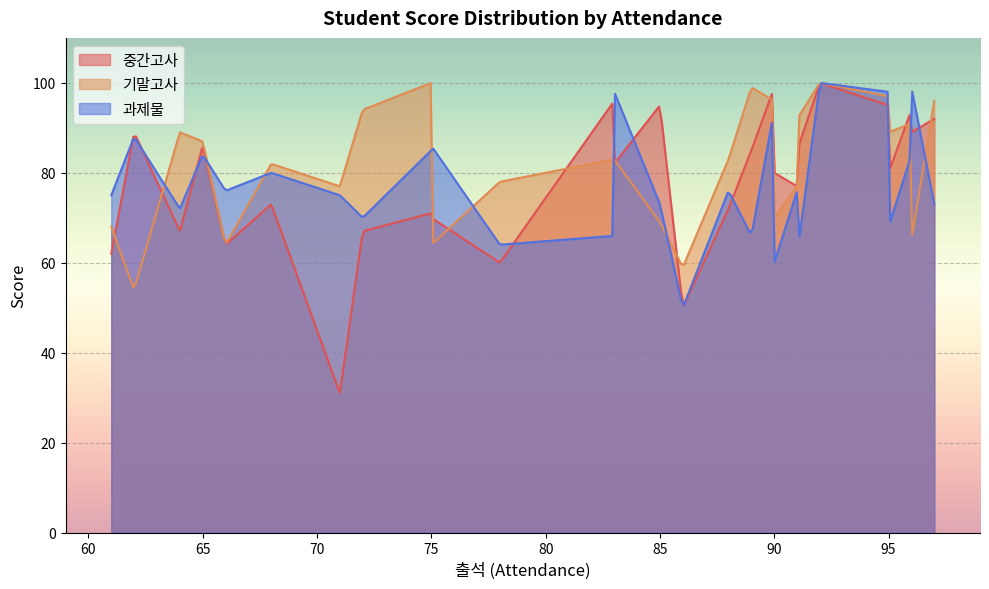

What is the difference between the 과제물 values at 0 and 7?

26